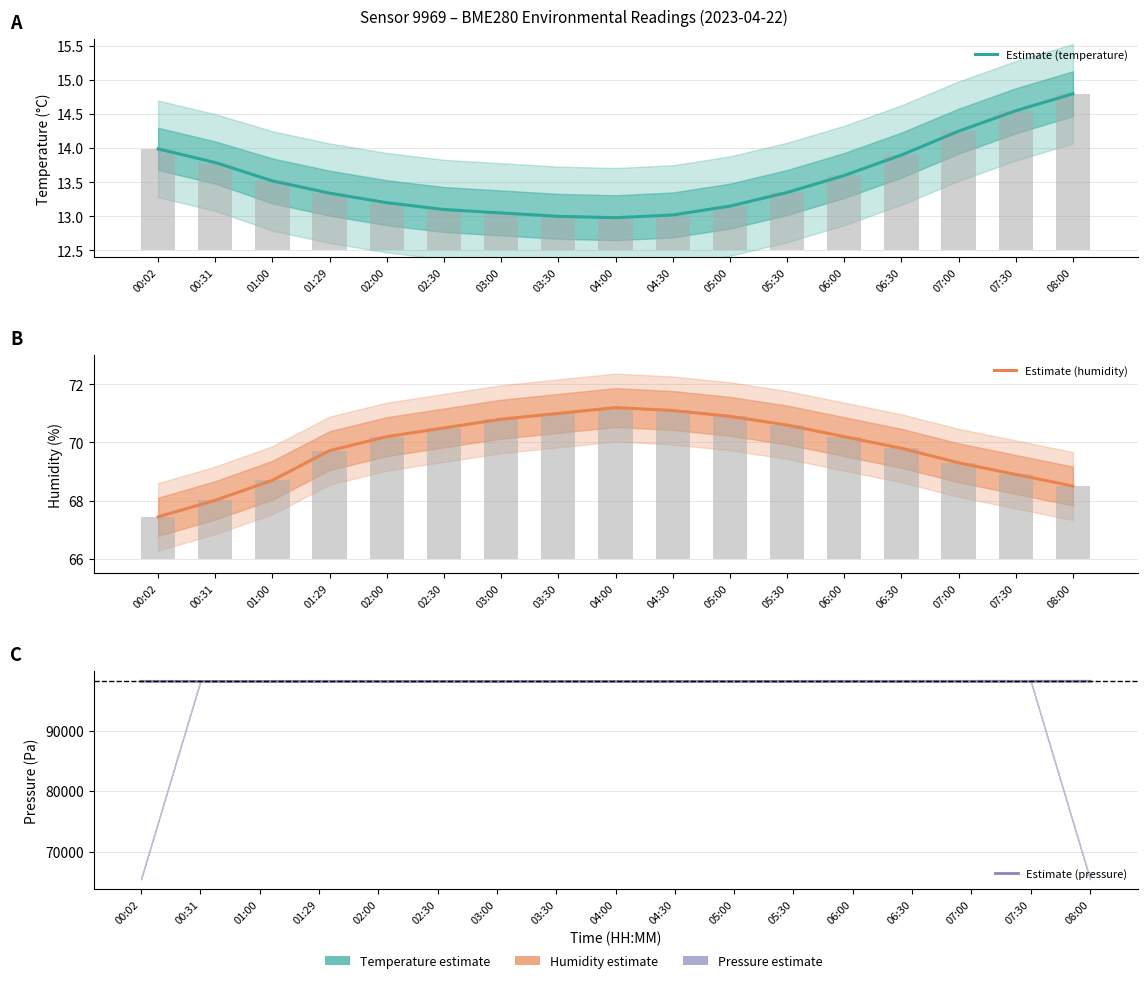

What is the total value across all series at 03:00?

98202.9